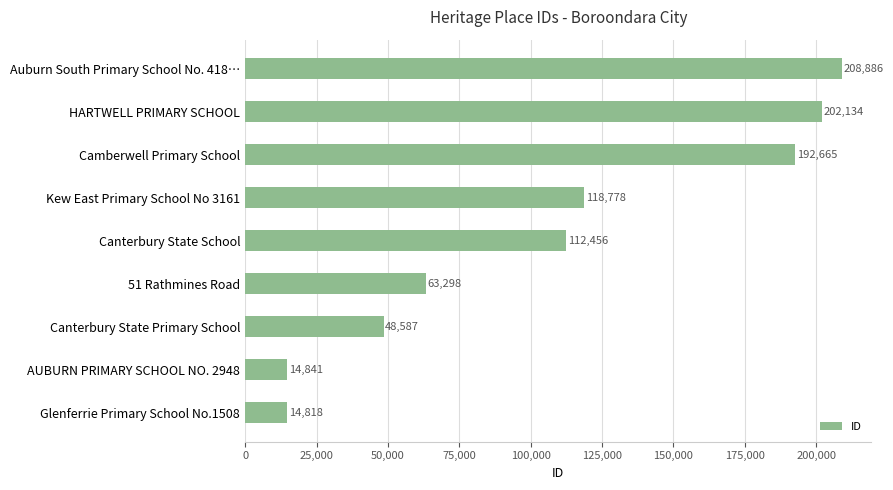

Count the number of data series in this chart.

1